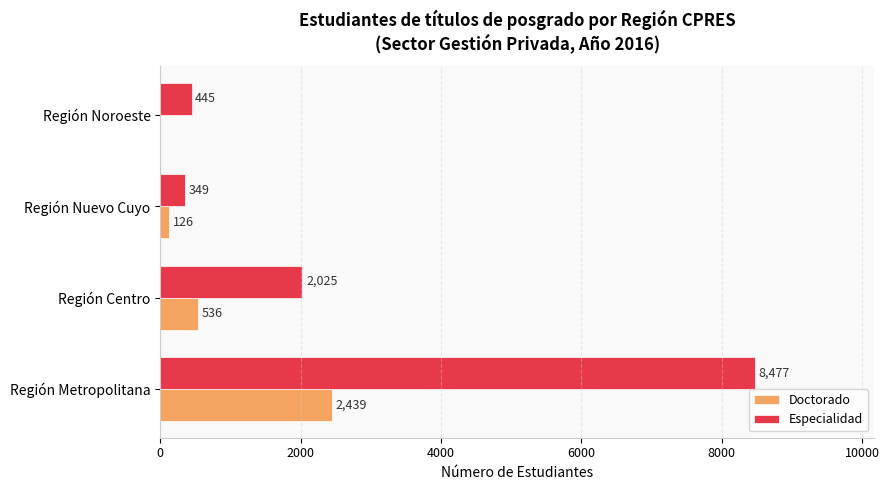

At which label does Doctorado reach its peak?

Región Metropolitana